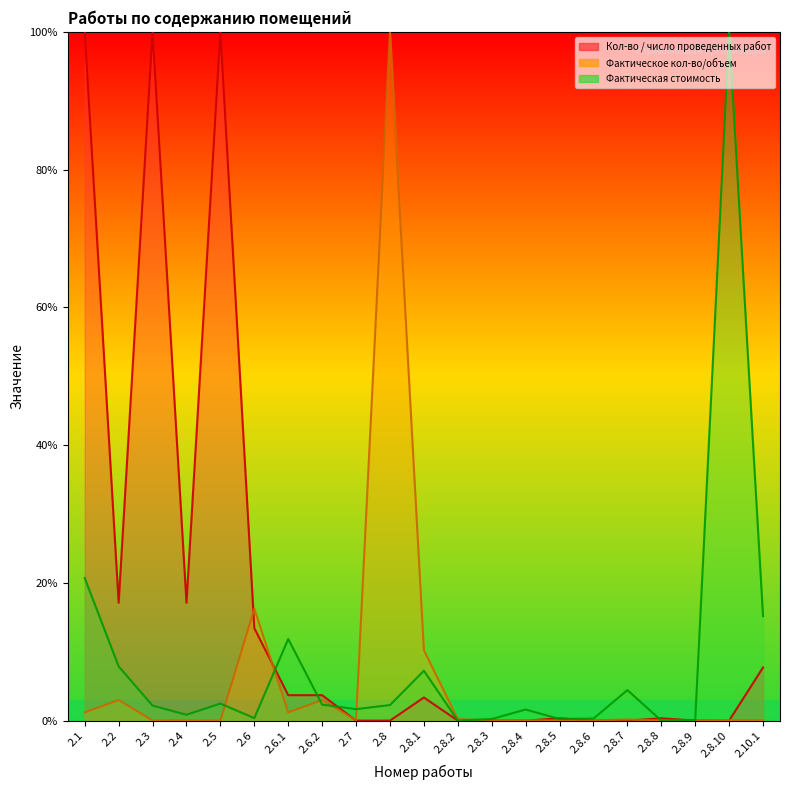

What is the label of the 19th point from the left?

2.8.9